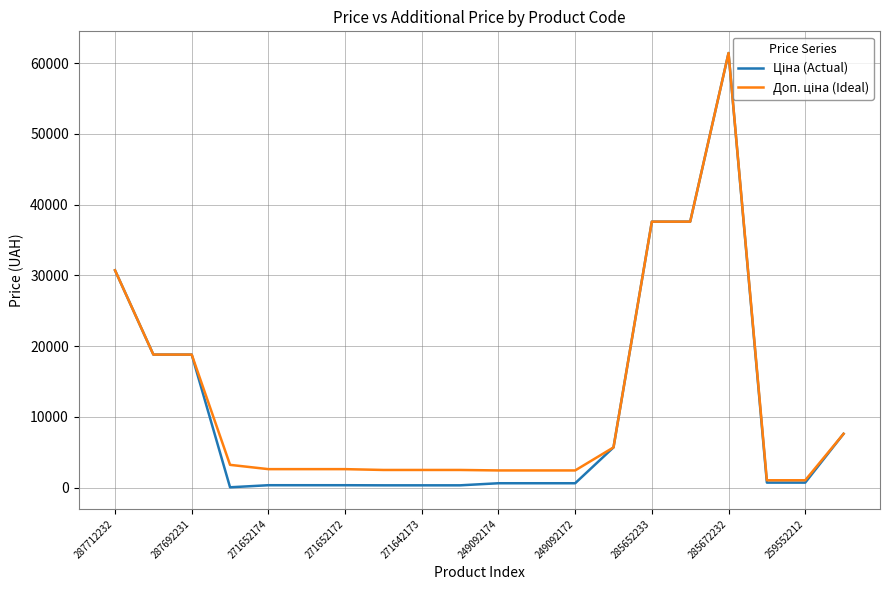

In Доп. ціна (Ideal), how many points are higher than both neighbors (excluding endpoints)?

1